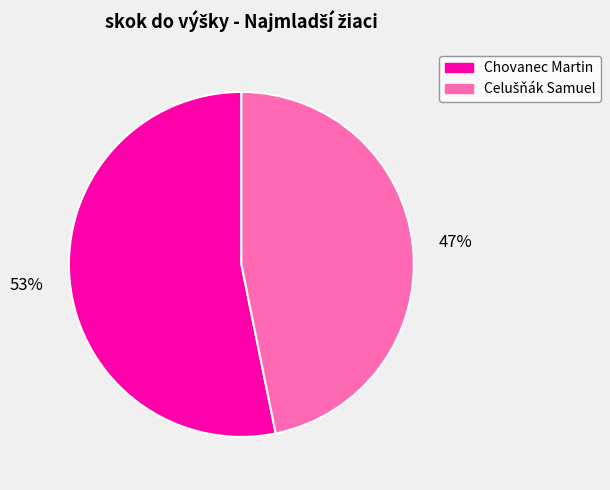

Does any single category account for the majority?

Yes